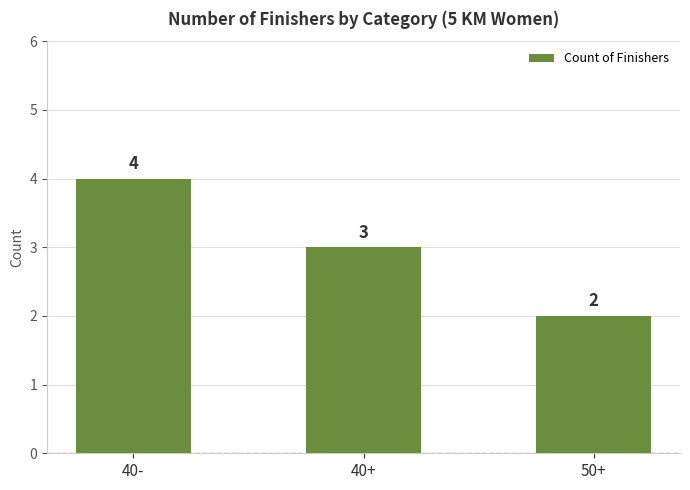

The chart shows a value of 3 at 40+. True or false?

True